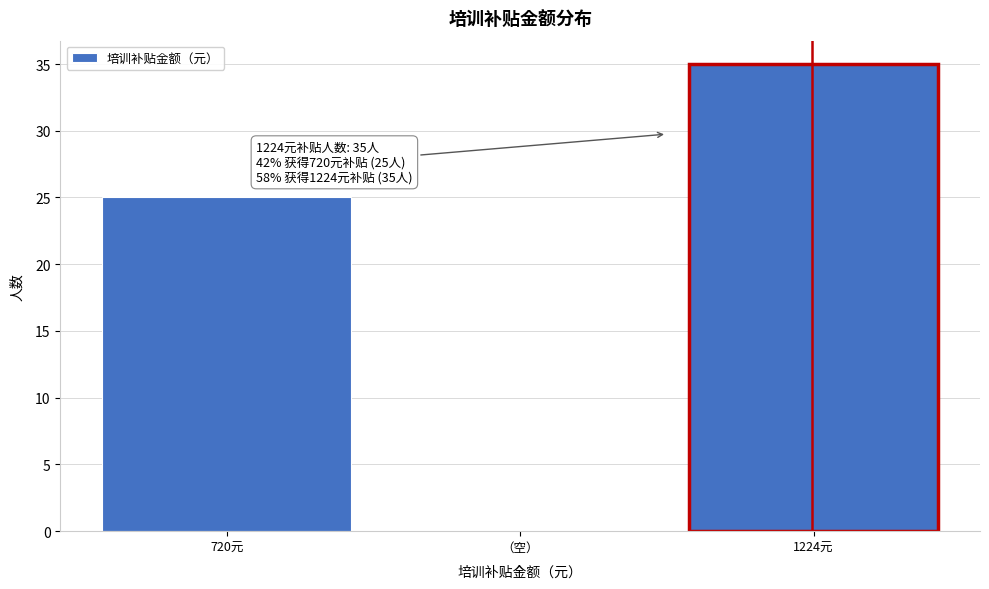

Reading left to right, list all the values displayed in this chart.

720元=25	（空）=0	1224元=35